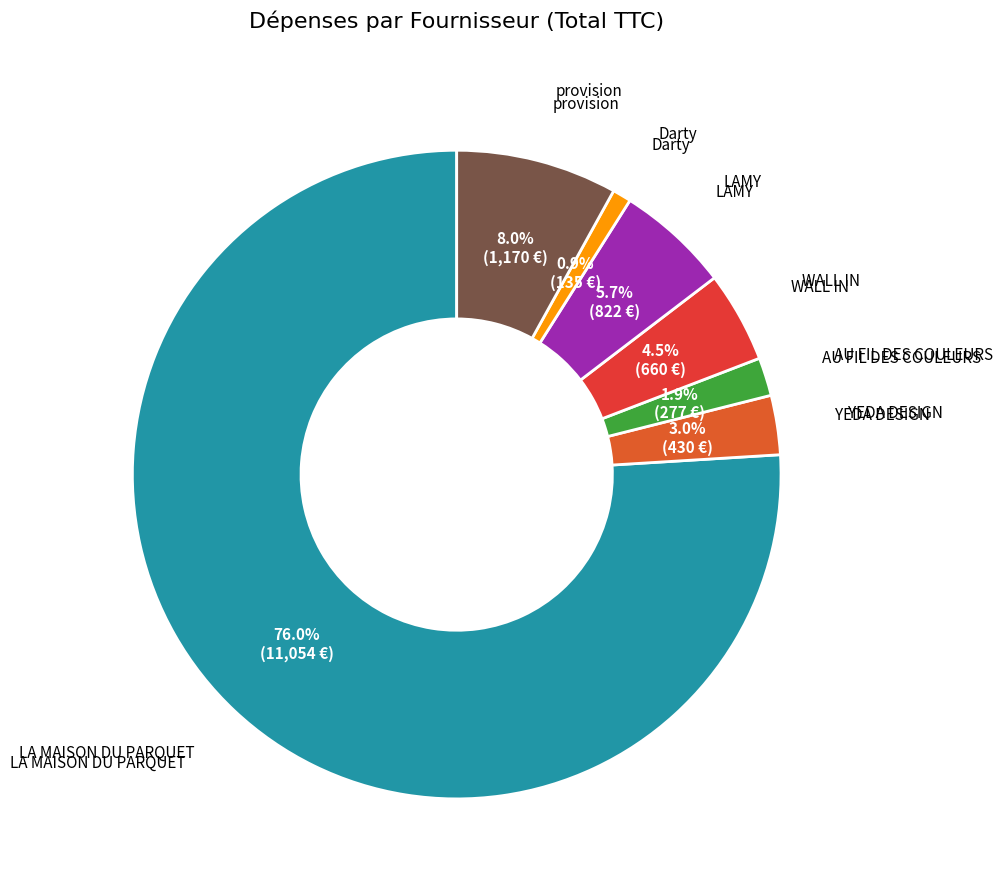

How many slices are in this pie chart?

7